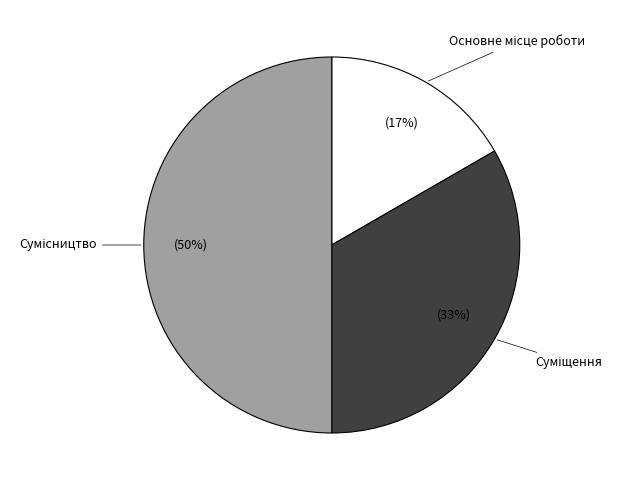

To the nearest percent, what is the average slice percentage?

33%